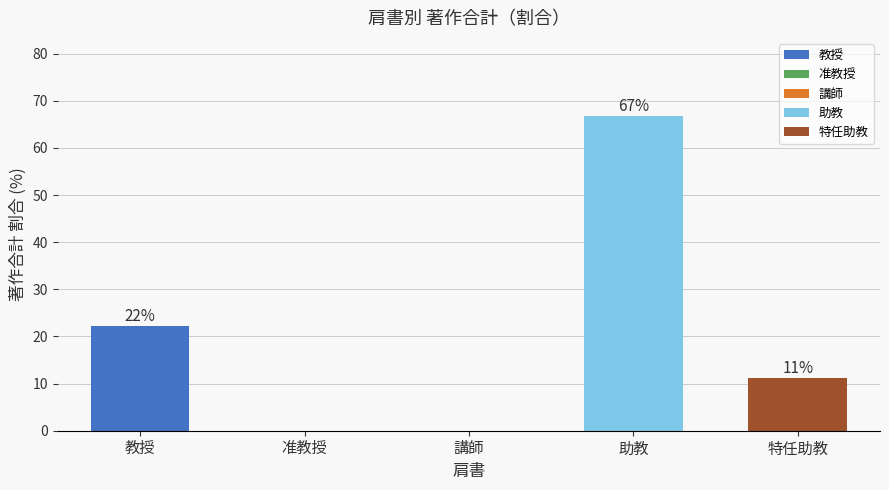

Reading left to right, what are all the values shown in this chart?

教授=22.2	准教授=0.0	講師=0.0	助教=66.7	特任助教=11.1